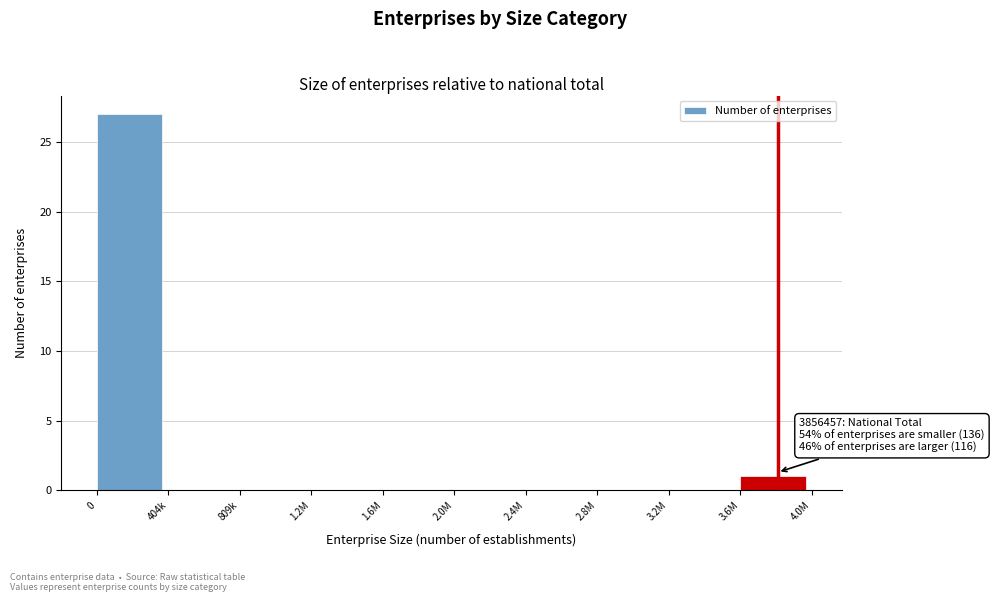

Reading left to right, what are all the values shown in this chart?

0=27	404k=0	809k=0	1.2M=0	1.6M=0	2.0M=0	2.4M=0	2.8M=0	3.2M=0	3.6M=1